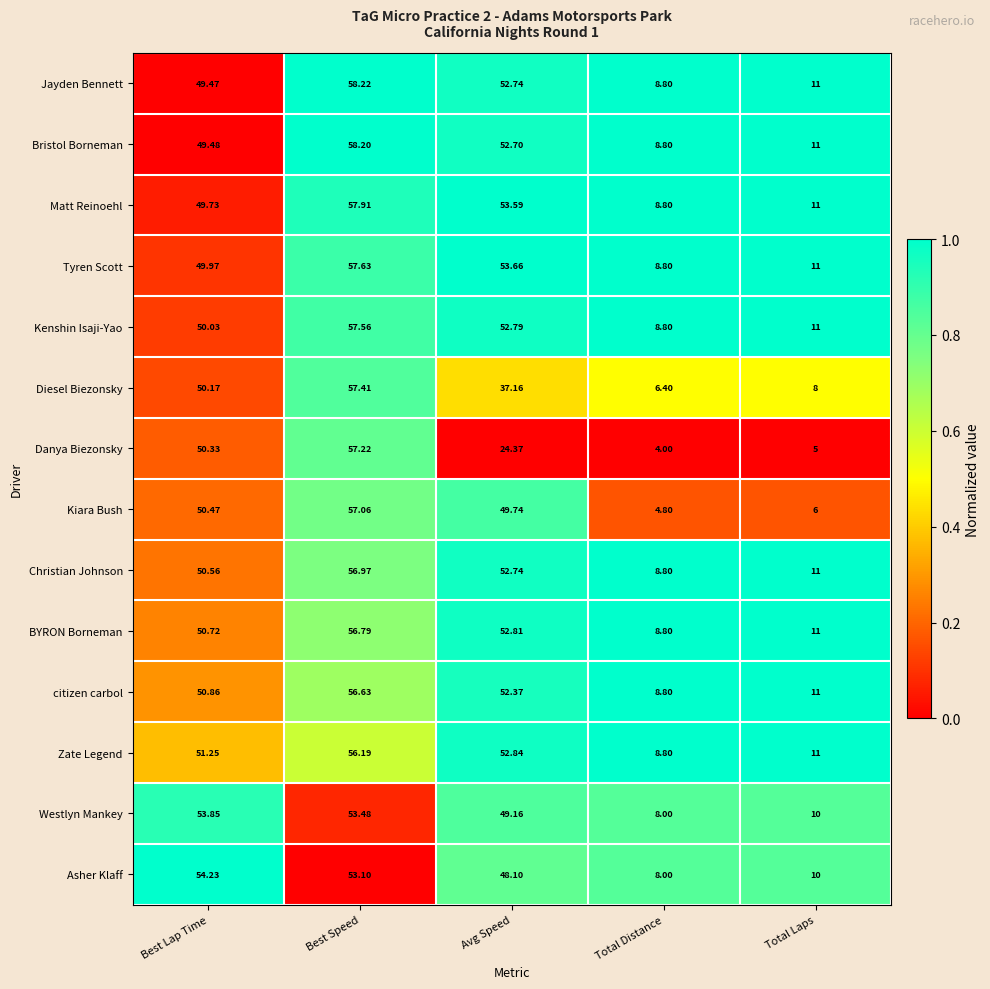

What is the maximum value shown in the chart?

58.2